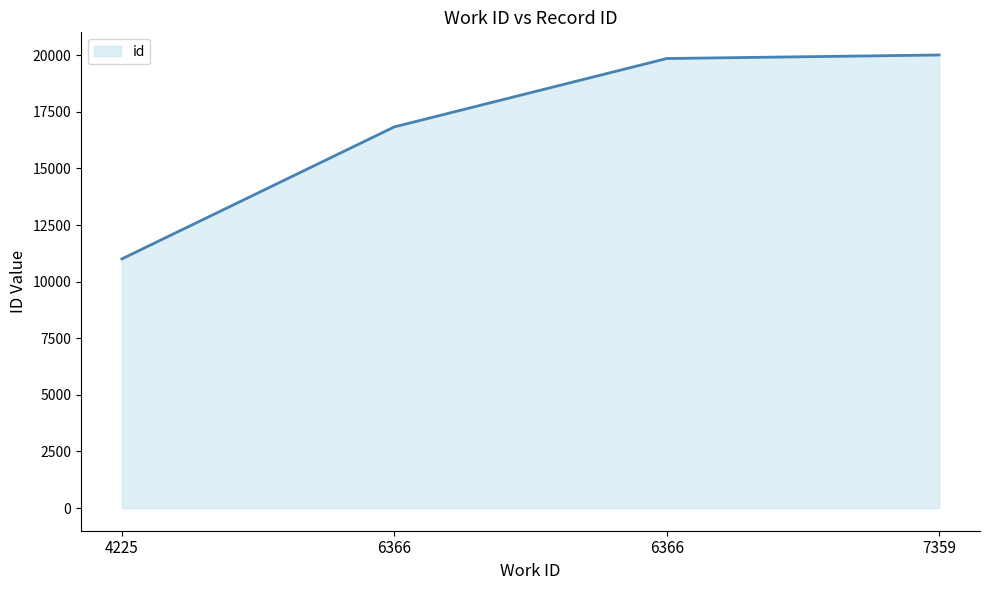

Where is the data nearest to the value 15510?

6366